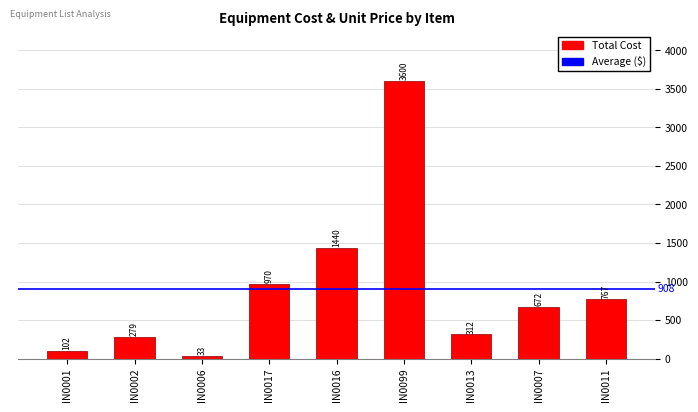

What position from the left is IN0099?

6